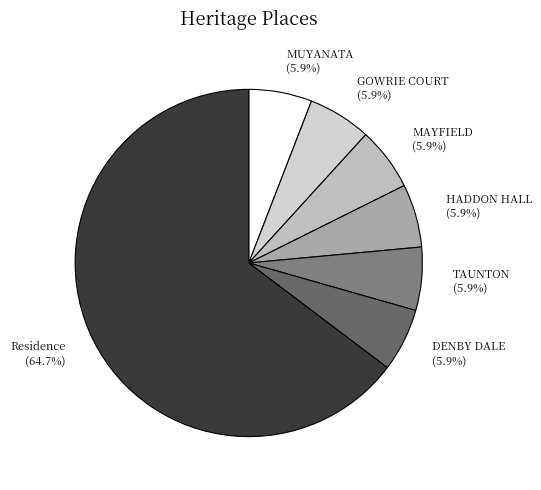

How many segments does this pie chart have?

7